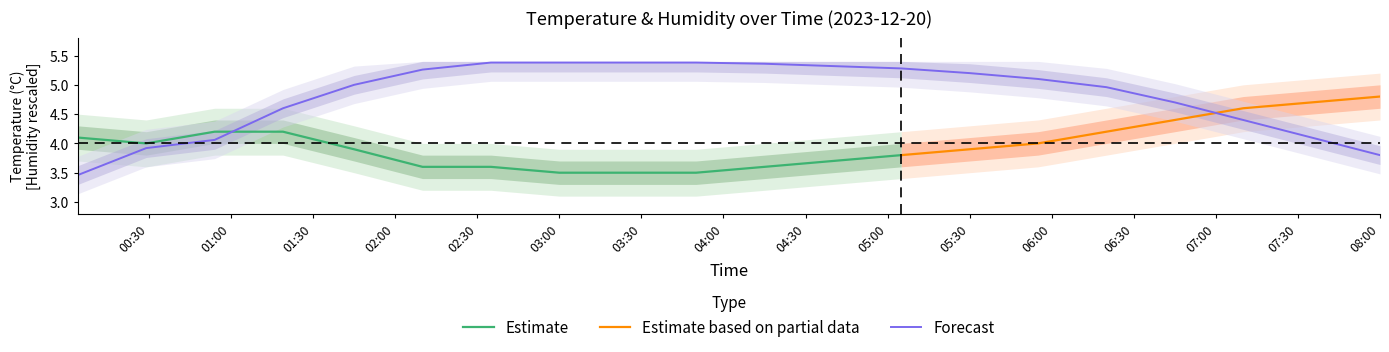

The Forecast series shows 9.2 at 05:30. True or false?

False